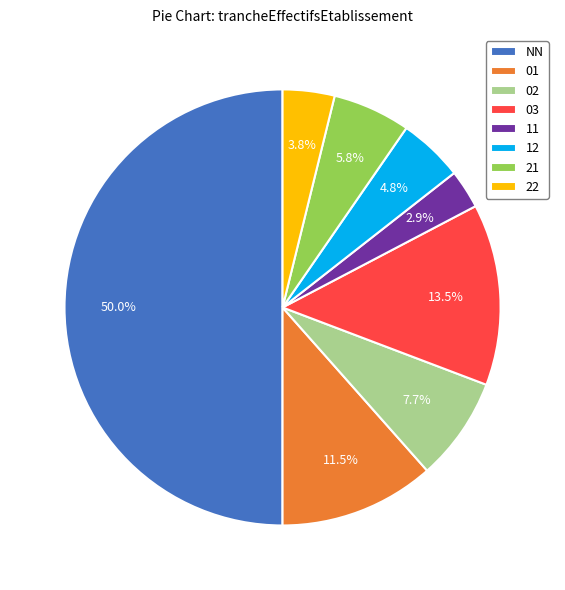

Which slice is the smallest?

11